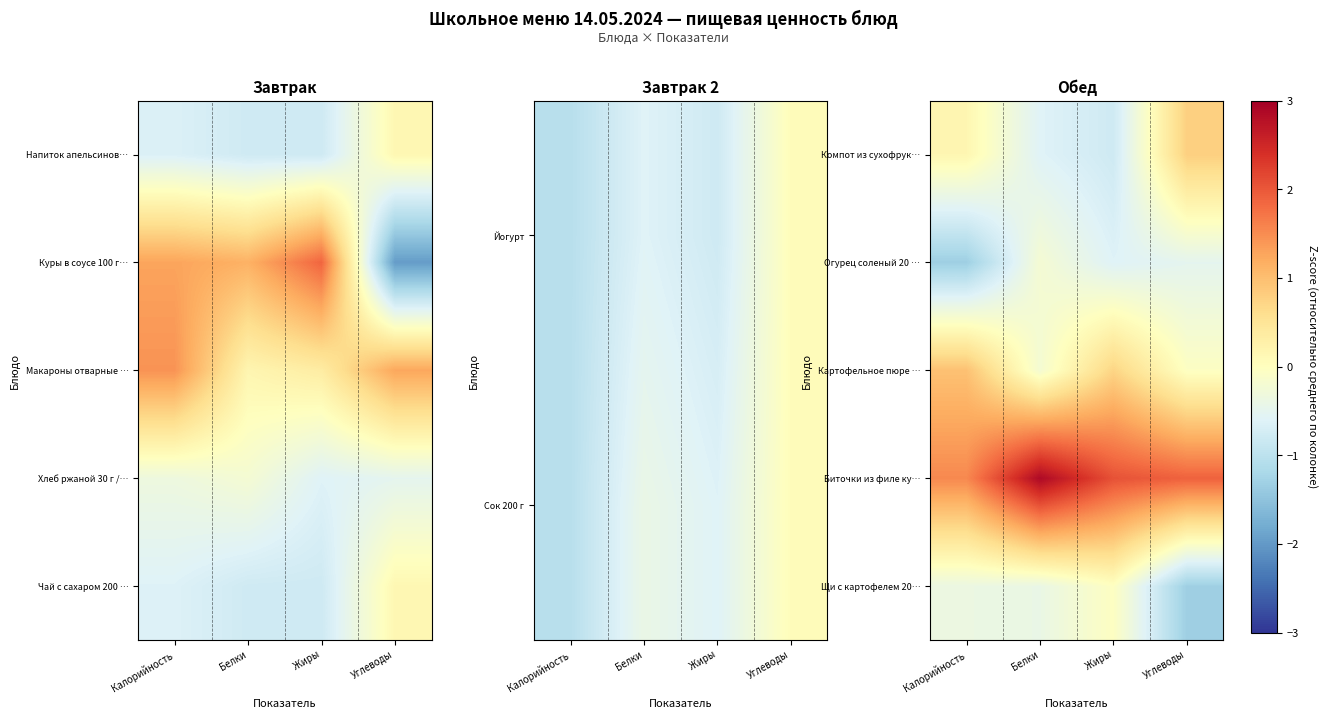

Between Калорийность and Жиры, which series saw the biggest shift?

Компот из сухофрук…